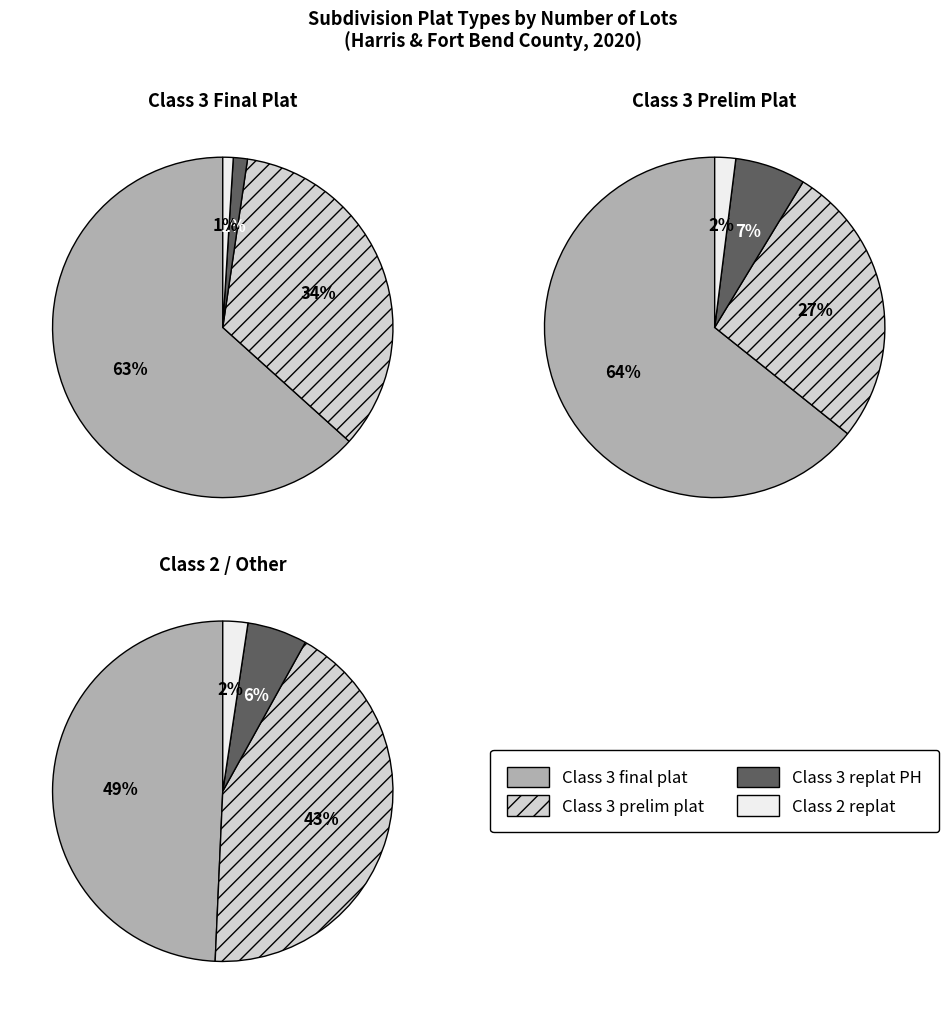

To the nearest percent, what portion does Class 3 subdivision final plat represent?

63%